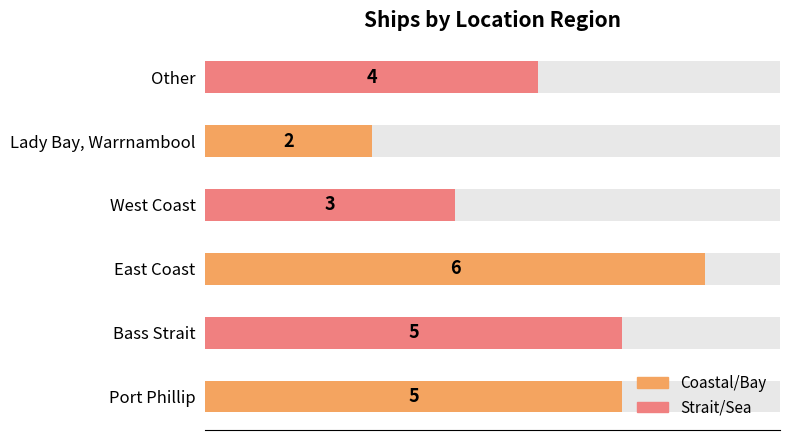

Approximately how many times larger is the value at Port Phillip compared to West Coast?

1.7